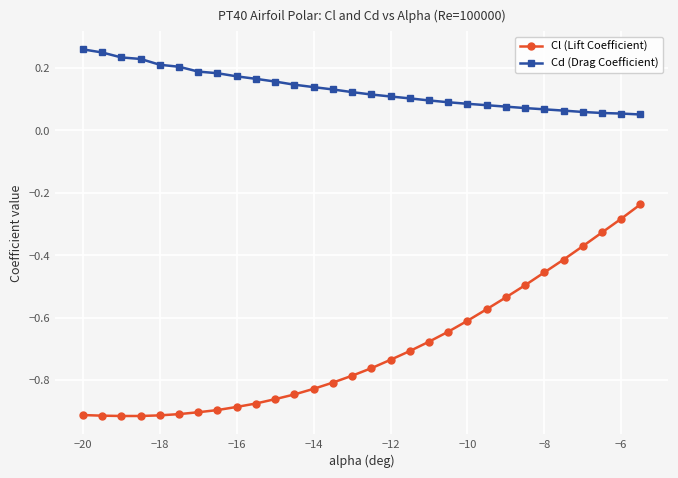

Rank the series by their maximum value, from lowest to highest.

Cl (Lift Coefficient), Cd (Drag Coefficient)